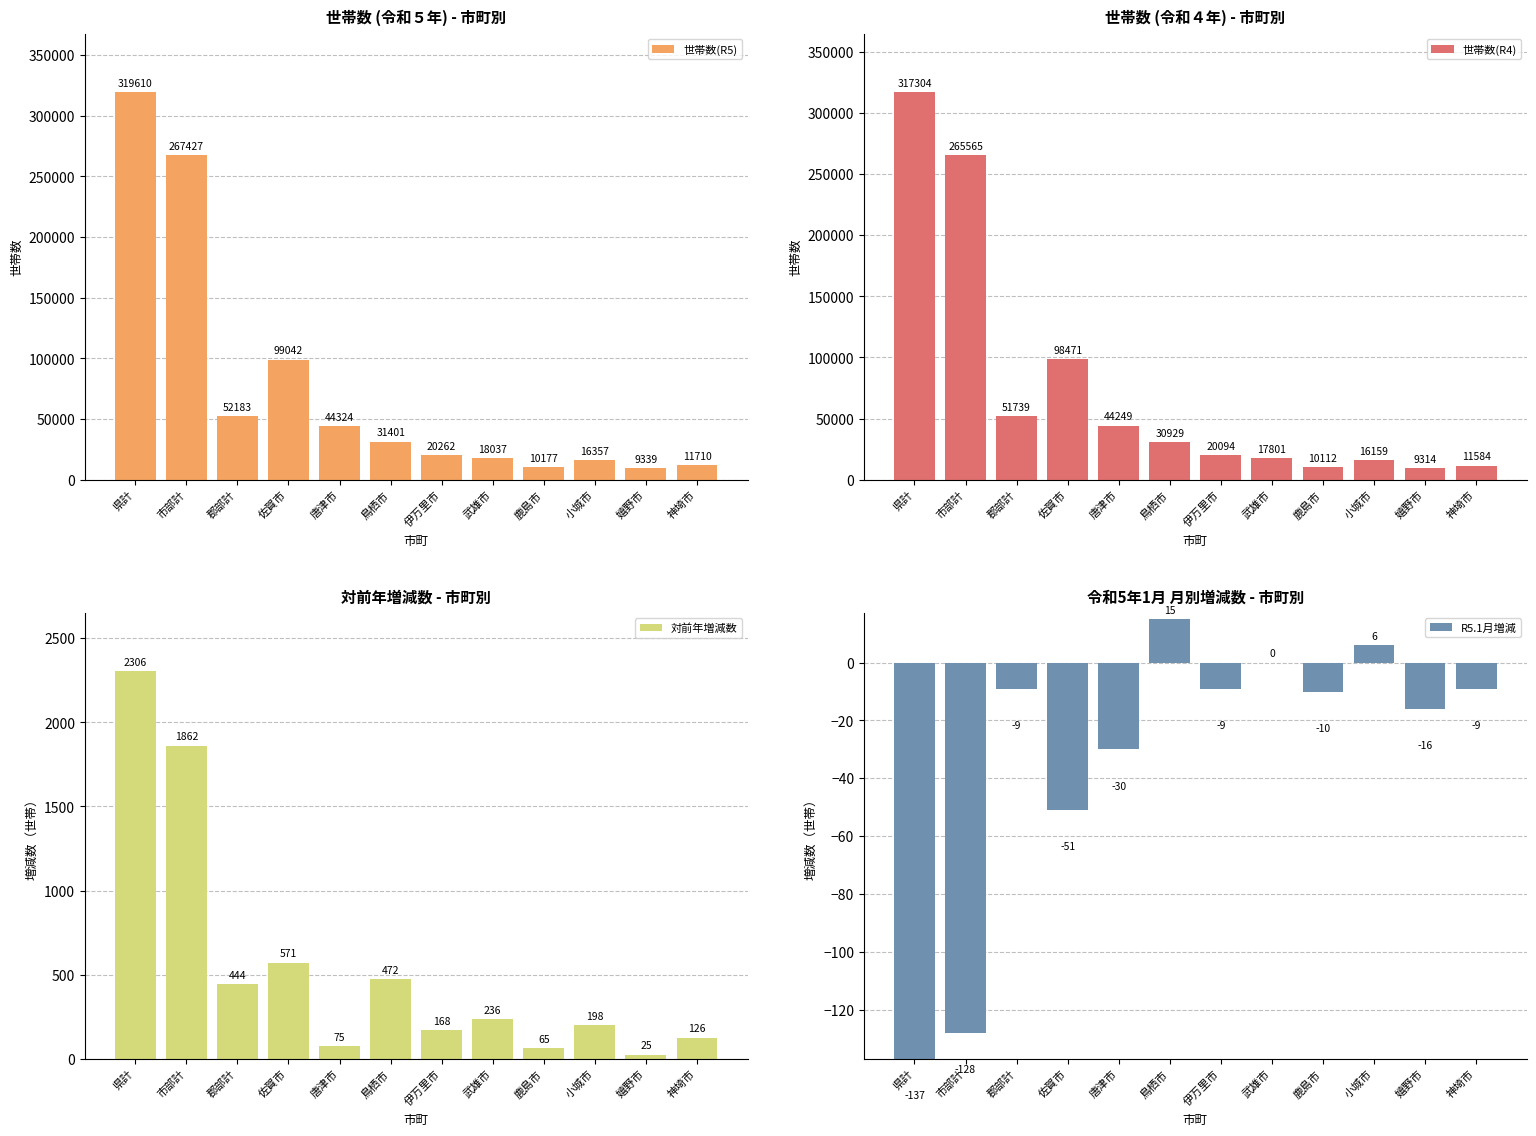

What is the maximum value for 世帯数(R5)?

319610